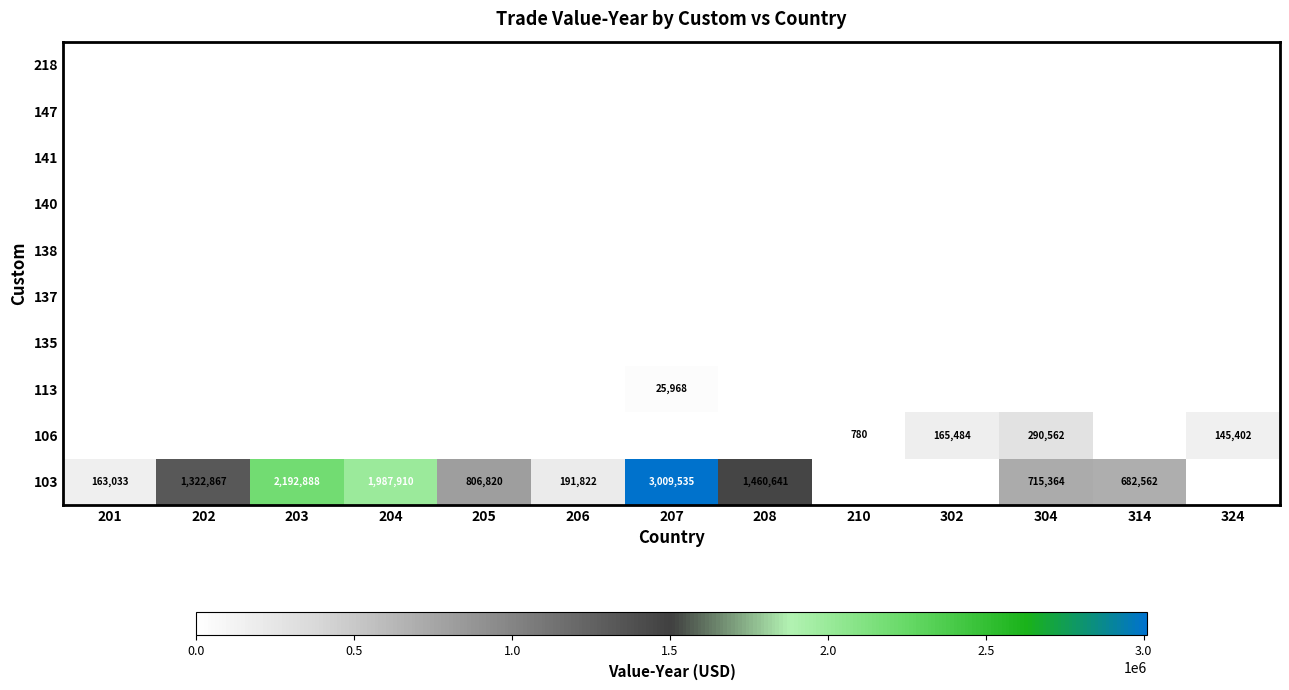

Which label corresponds to the smallest value in the chart?

210